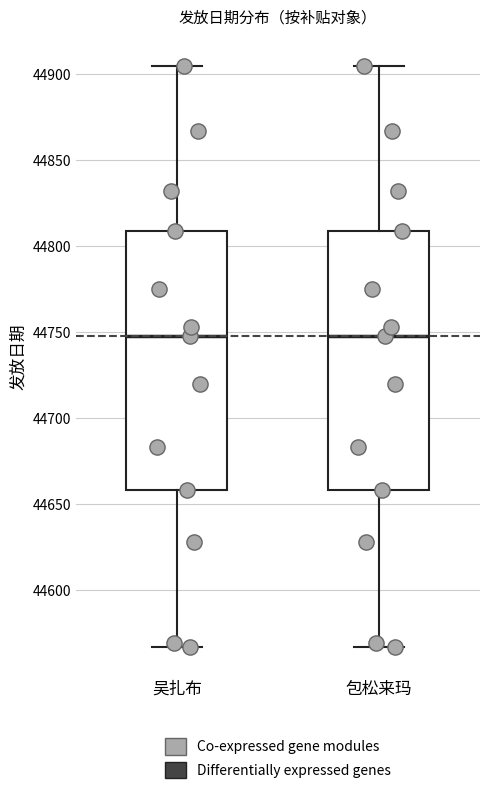

Reading left to right, read every box against the y-axis: the position of its median line, the range the box covers, and the ends of its whiskers. The values are not printed on the chart, so give them approximately, as read against the axis.

吴扎布: median 44750, box 44660 to 44810, whiskers 44565 to 44905
包松来玛: median 44750, box 44660 to 44810, whiskers 44565 to 44905